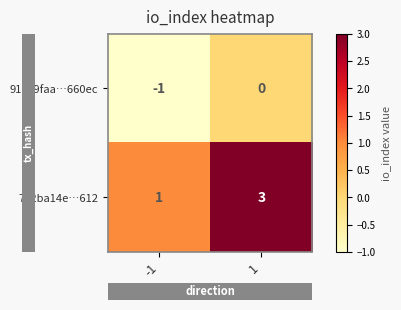

The value of 792ba14e…612 at 1 is 3. True or false?

True